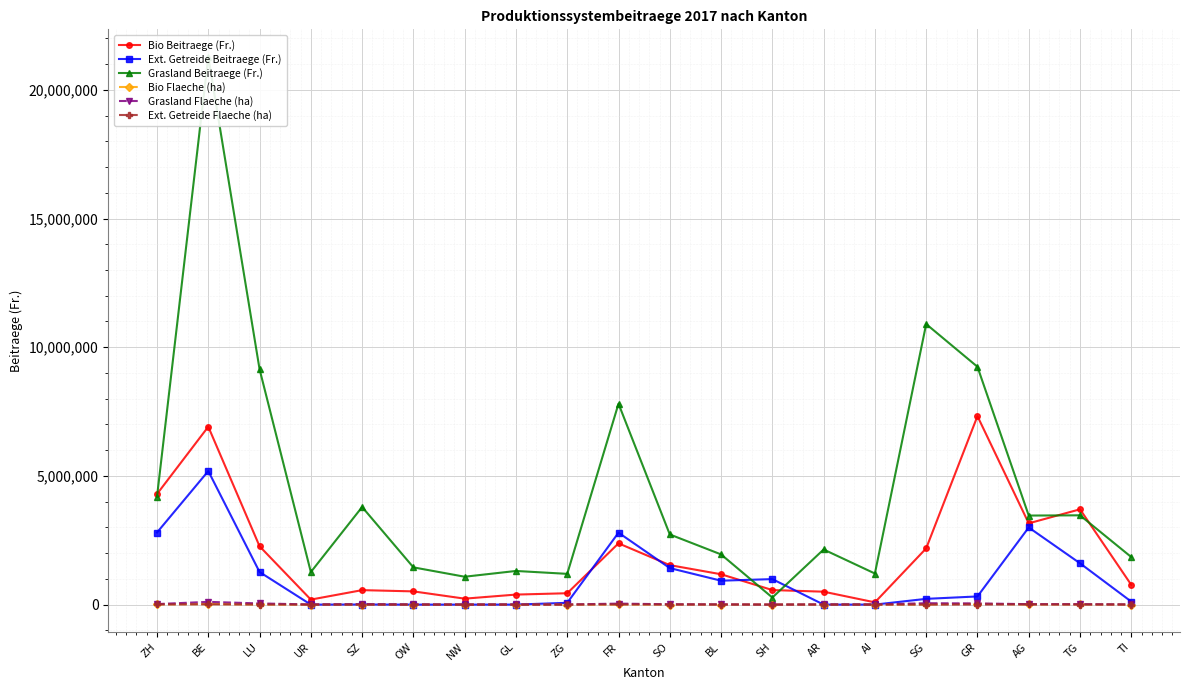

Where does the Bio Flaeche (ha) series first go above 3299?

ZH